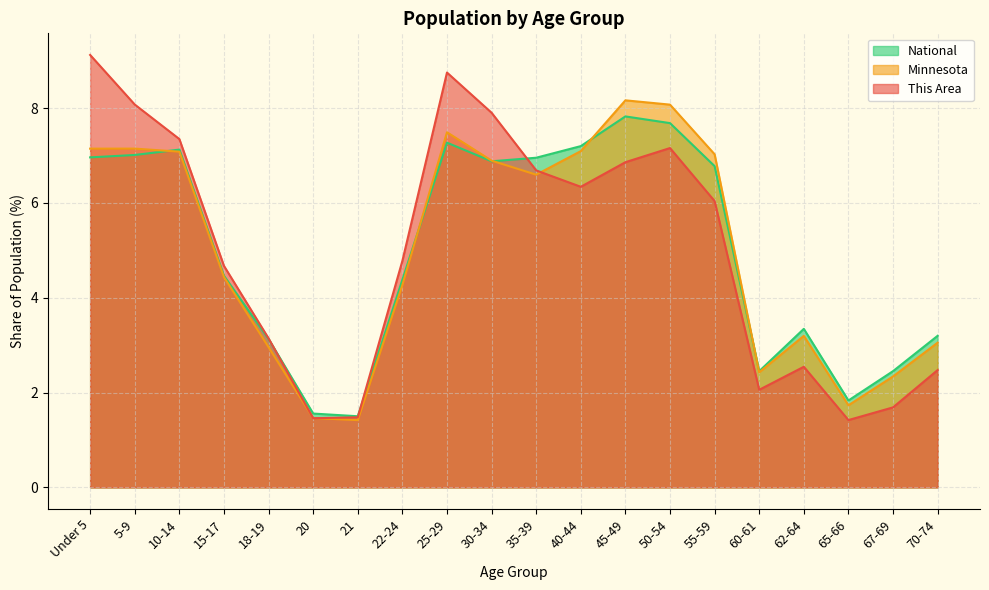

How many distinct data groups are displayed?

3